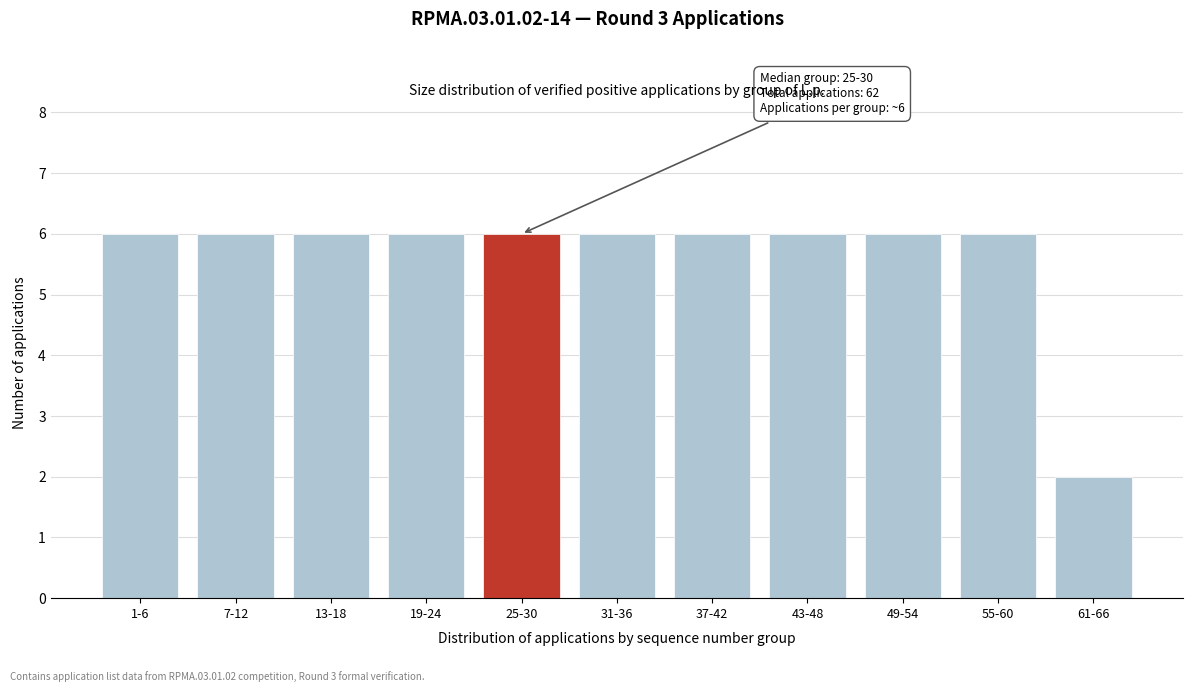

Reading left to right, list all the values displayed in this chart.

1-6=6	7-12=6	13-18=6	19-24=6	25-30=6	31-36=6	37-42=6	43-48=6	49-54=6	55-60=6	61-66=2